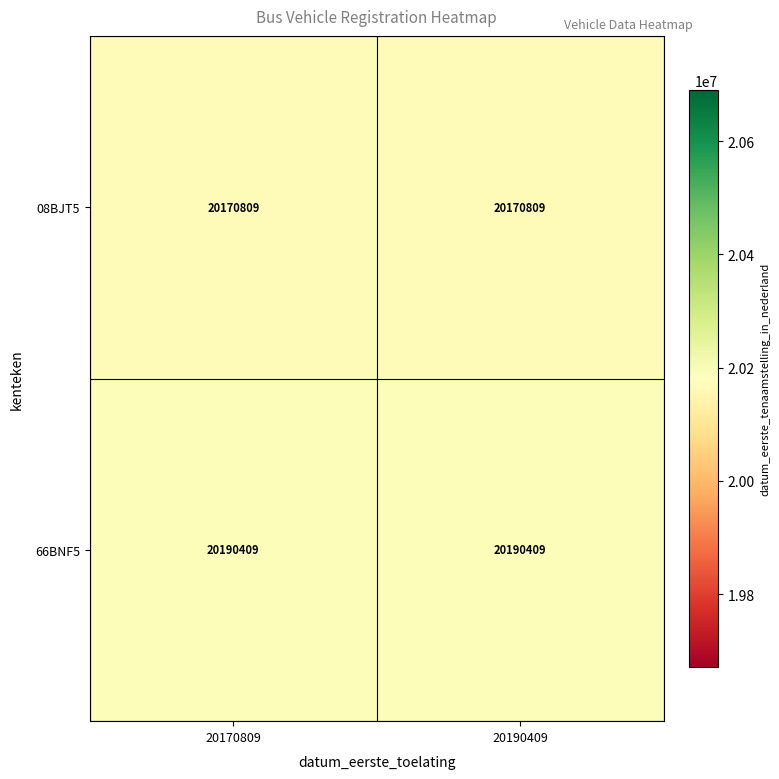

What is the average value of the 08BJT5 series?

20170809